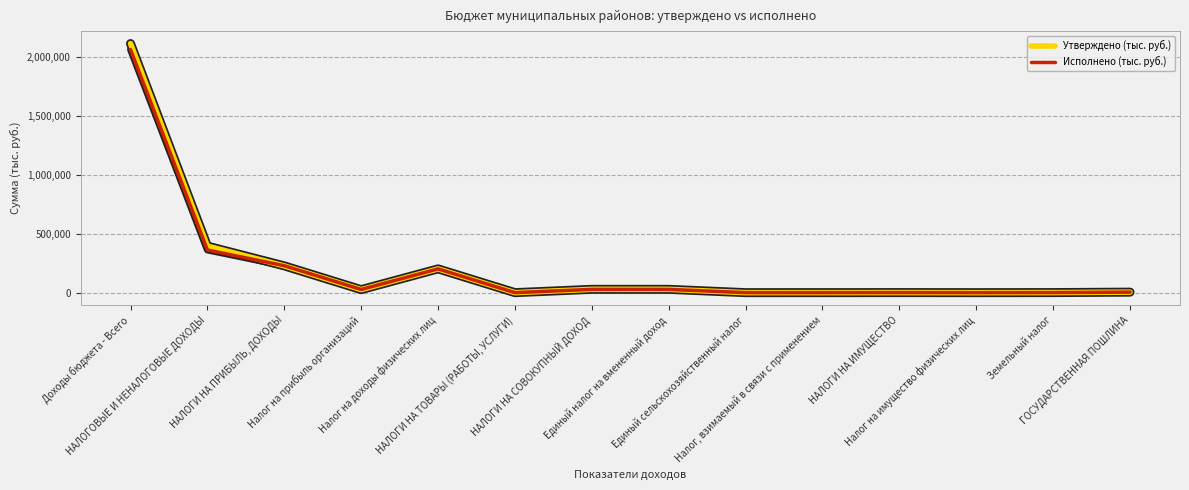

True or false: Утверждено (тыс. руб.) has a value of 201922 at Налог на доходы физических лиц.

True